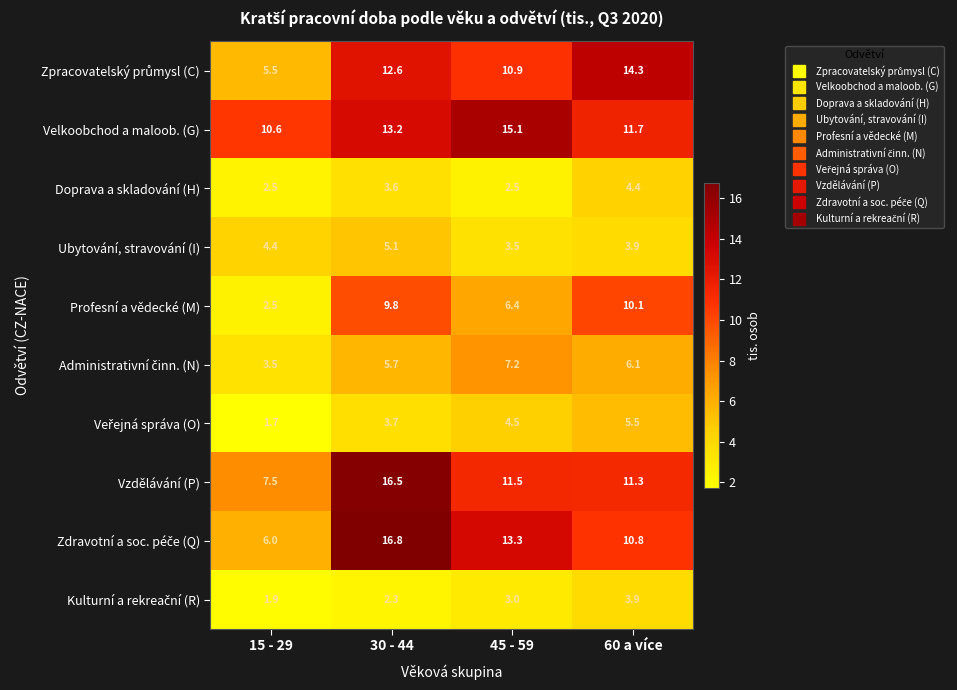

At which label does Doprava a skladování (H) first exceed 3?

30 - 44